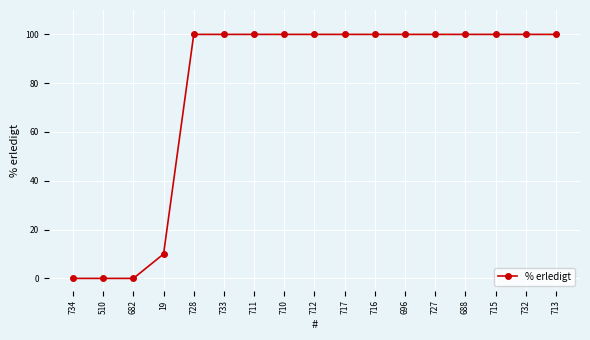

Reading right to left, list all the values displayed in this chart.

100	100	100	100	100	100	100	100	100	100	100	100	100	10	0	0	0